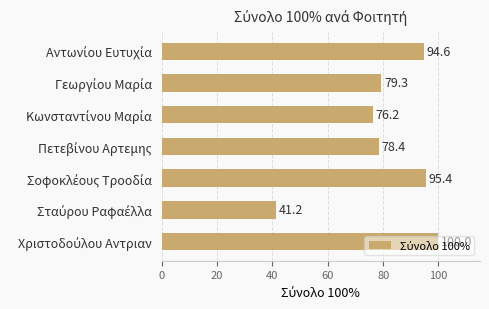

What is the value of the 6th bar from the top?

41.2